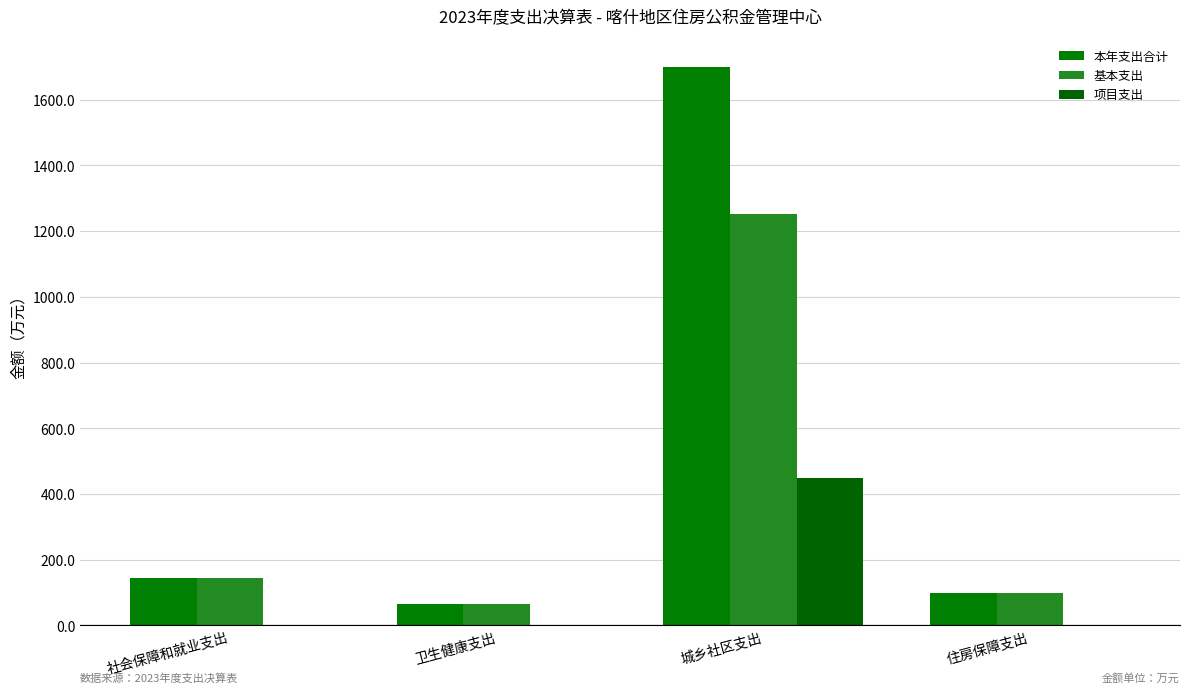

Count the number of data series in this chart.

3